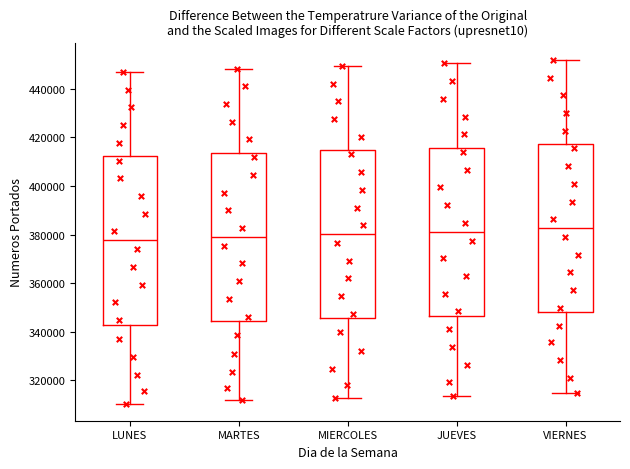

Reading left to right, read every box against the y-axis: the position of its median line, the range the box covers, and the ends of its whiskers. The values are not printed on the chart, so give them approximately, as read against the axis.

LUNES: median 378000, box 342000 to 412000, whiskers 310000 to 448000
MARTES: median 380000, box 344000 to 414000, whiskers 312000 to 448000
MIERCOLES: median 380000, box 346000 to 414000, whiskers 312000 to 450000
JUEVES: median 382000, box 346000 to 416000, whiskers 314000 to 450000
VIERNES: median 382000, box 348000 to 418000, whiskers 314000 to 452000